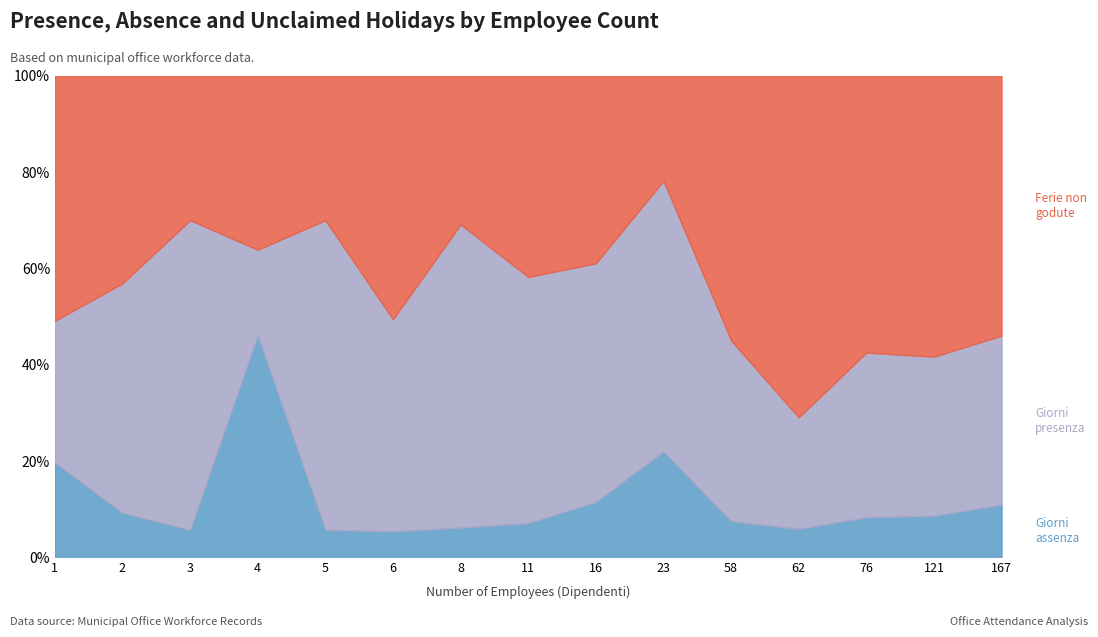

Which category has the lowest value in the Totale ferie non godute A.P. series?

23